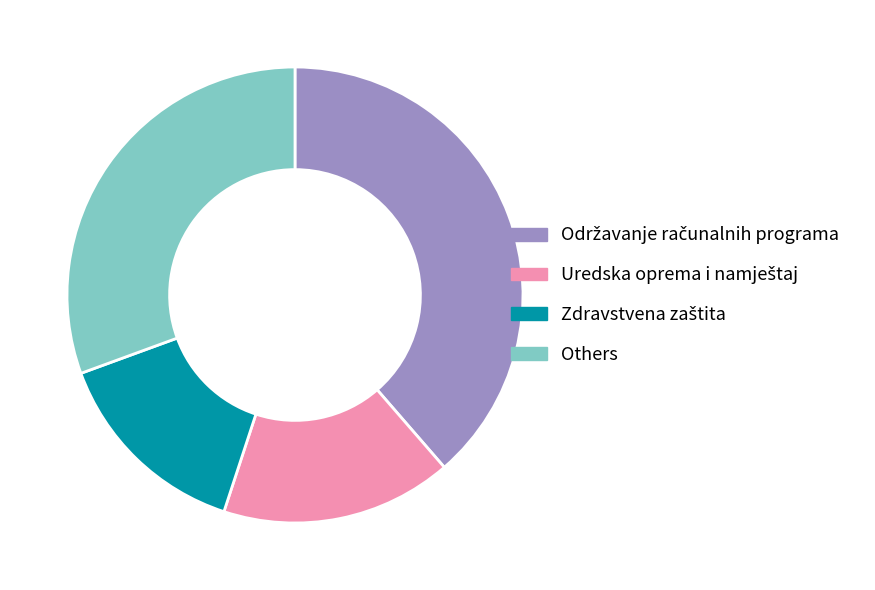

Is there a majority slice in this chart?

No